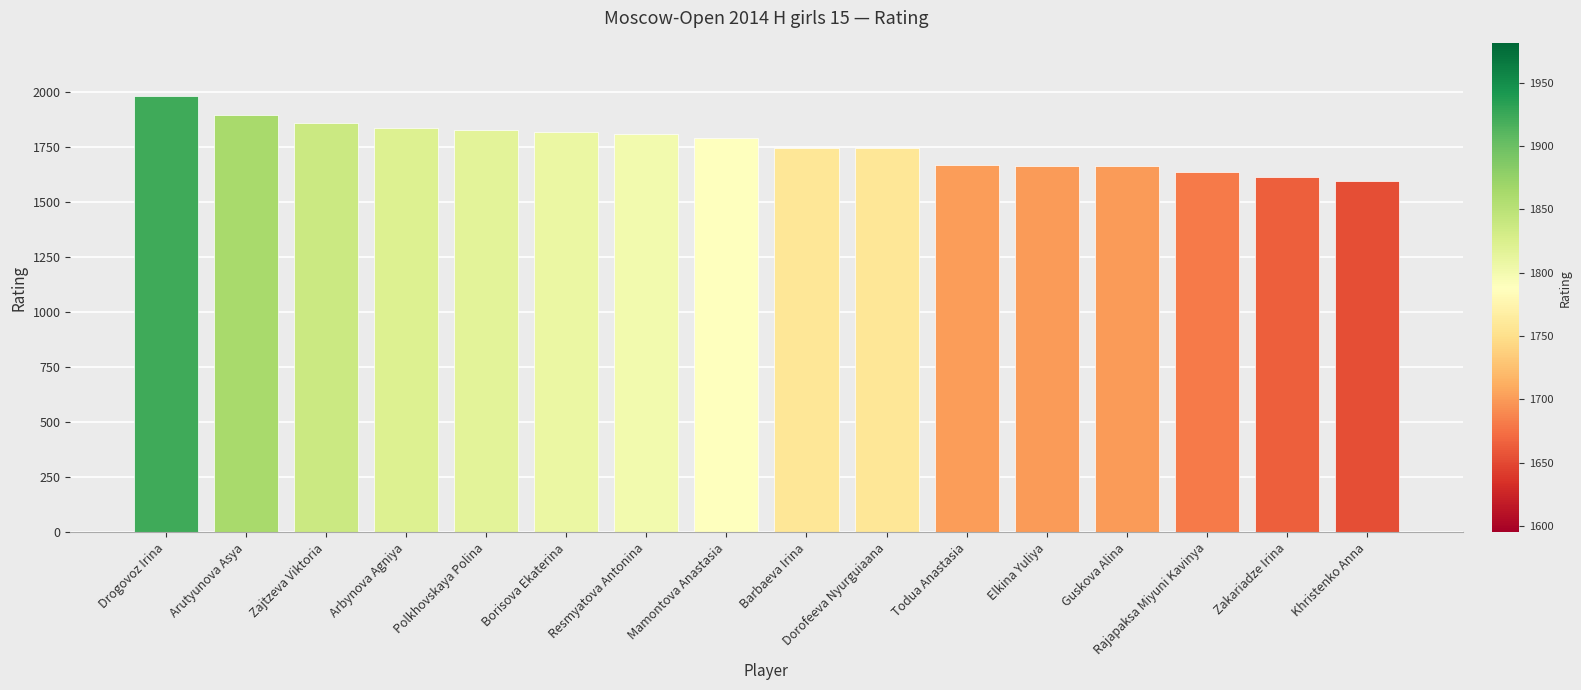

How many values are below 1790?

8